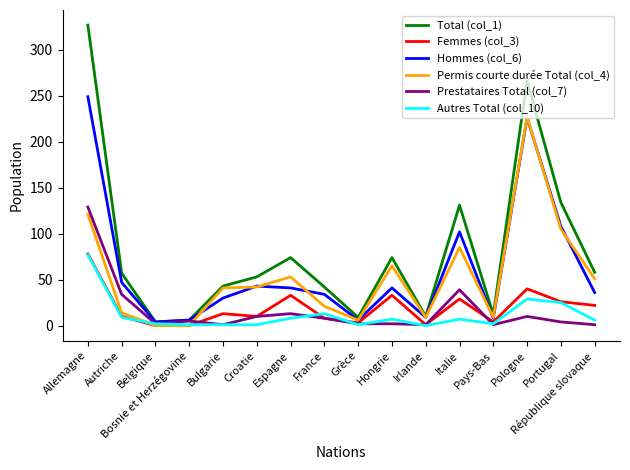

True or false: Total (col_1) has a value of 163 at Pologne.

False